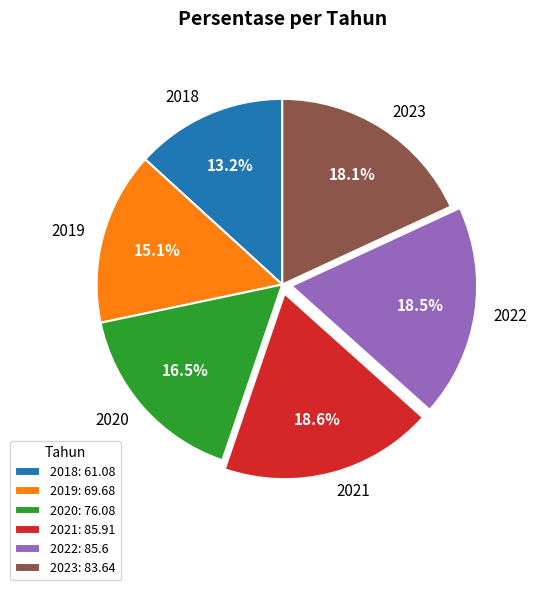

How much of the chart is everything except 2020?

83.5%